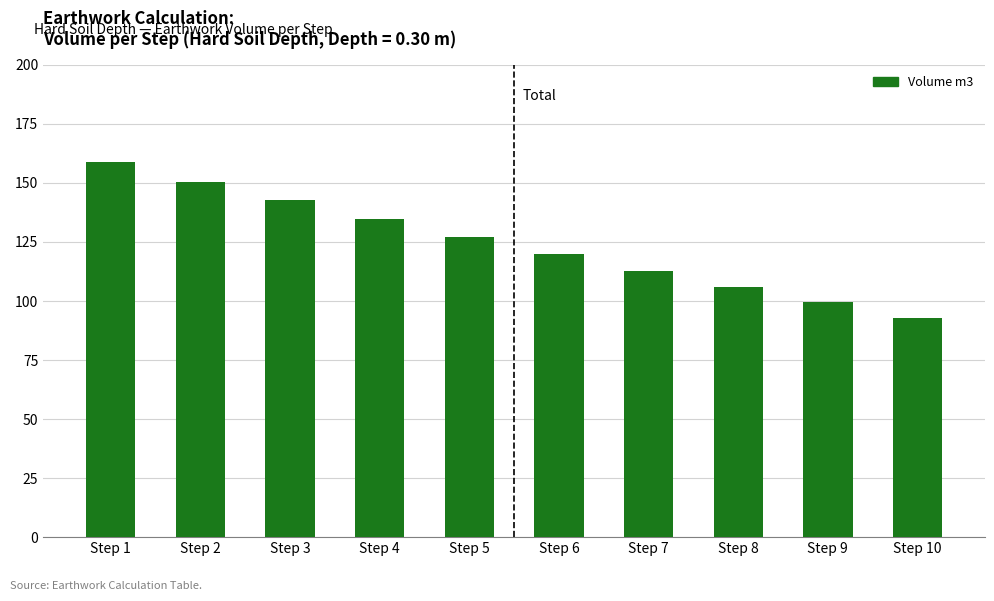

List the labels in order of value, largest first.

Step 1, Step 2, Step 3, Step 4, Step 5, Step 6, Step 7, Step 8, Step 9, Step 10